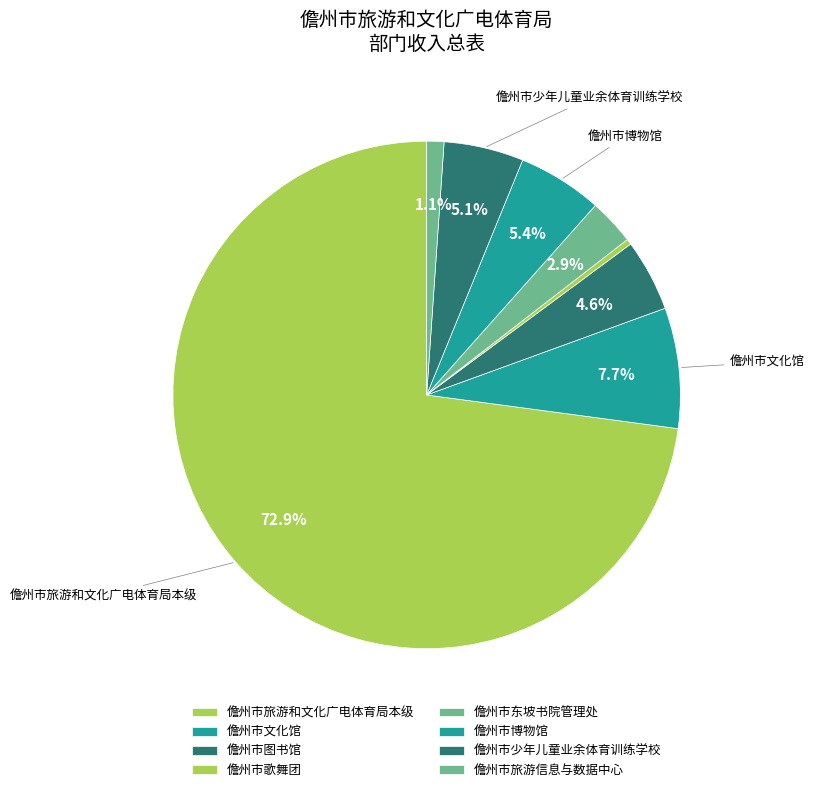

To the nearest percent, what percentage of the pie is 儋州市图书馆?

5%